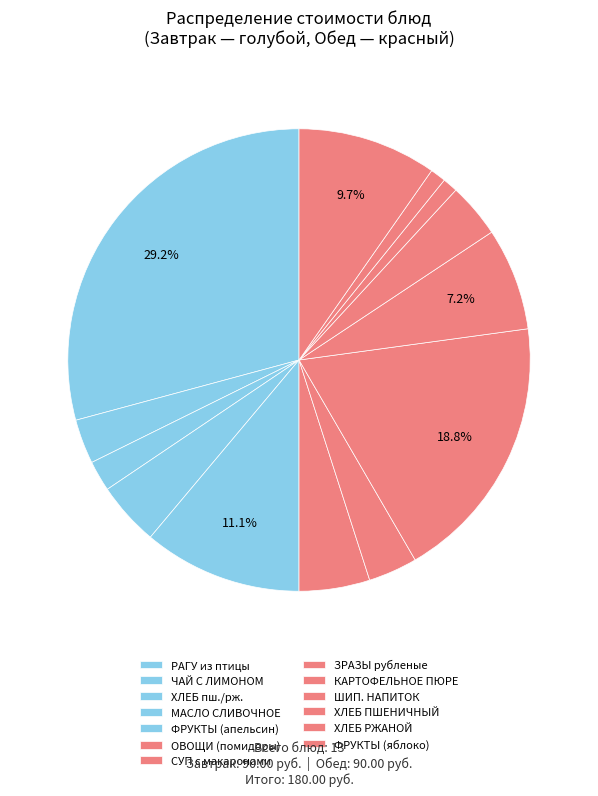

The ФРУКТЫ (апельсин) slice represents 5% of the pie. True or false?

False